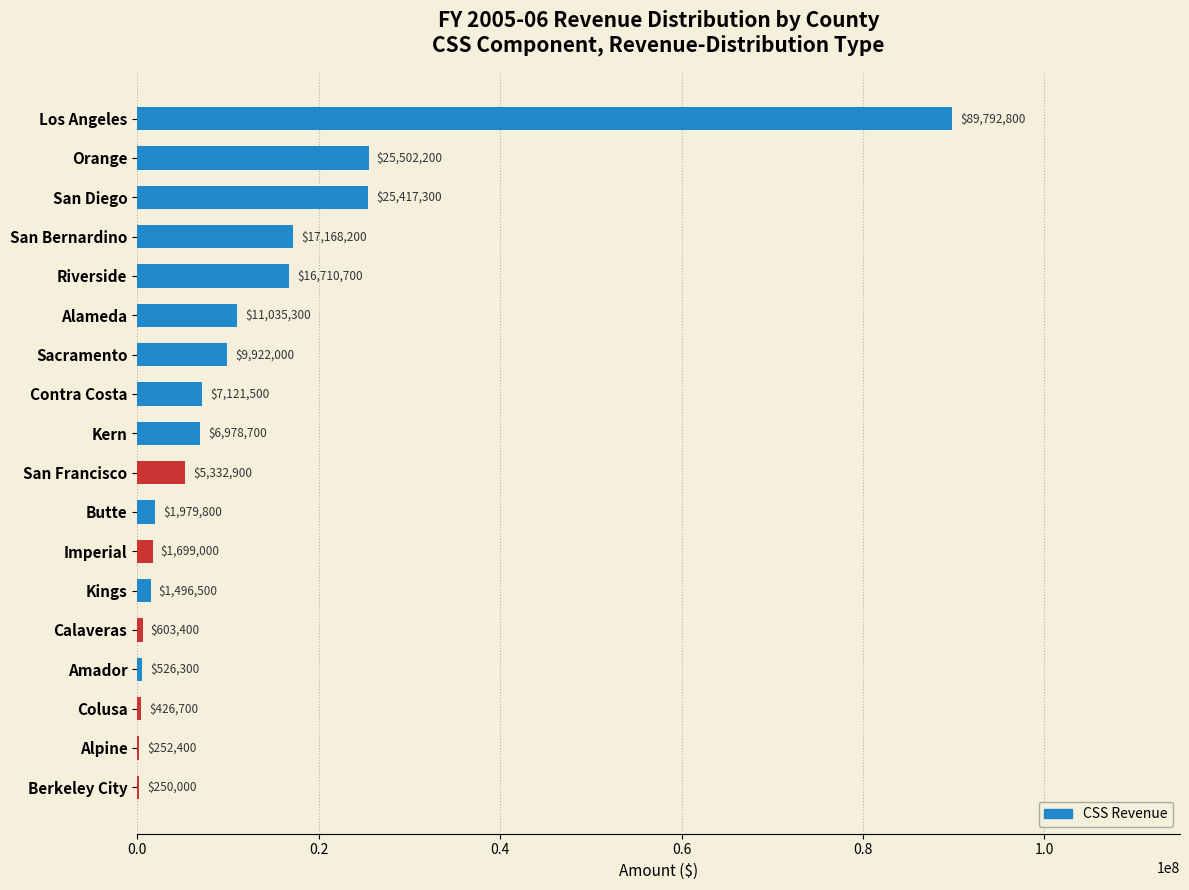

What is the greatest value displayed?

89792800